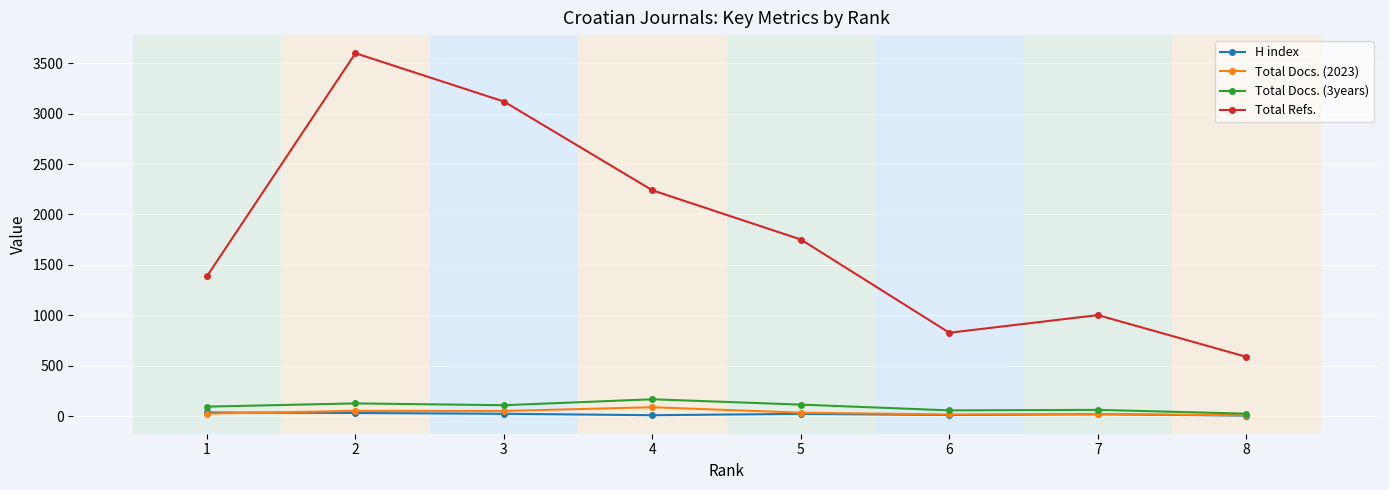

How many interior local peaks does the Total Refs. series have?

2